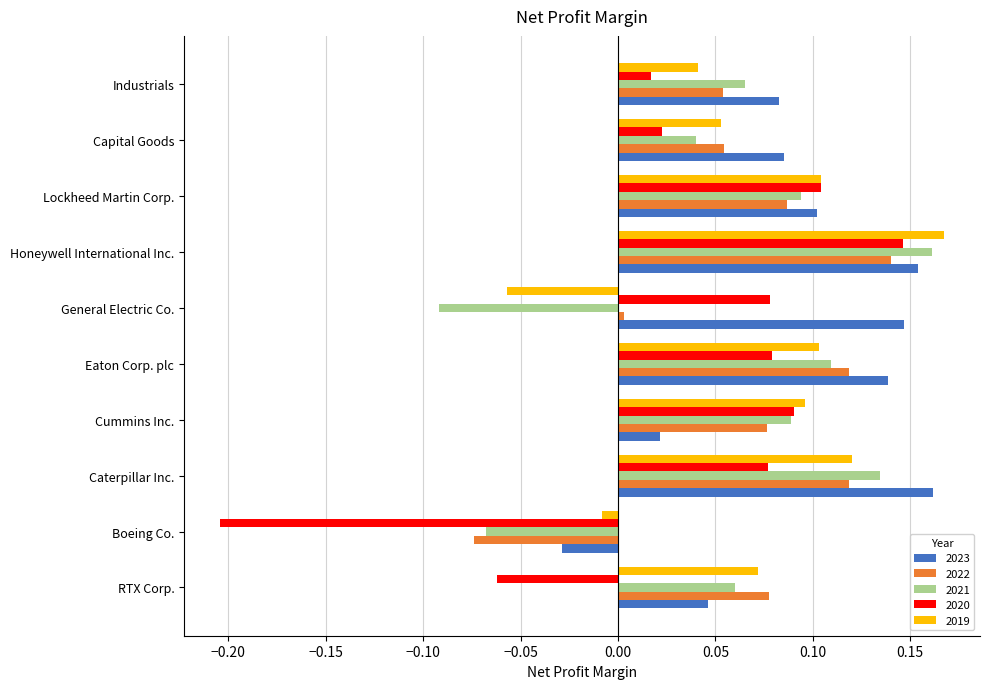

Is the value of 2021 at Lockheed Martin Corp. greater than the value of 2022 at Industrials?

Yes